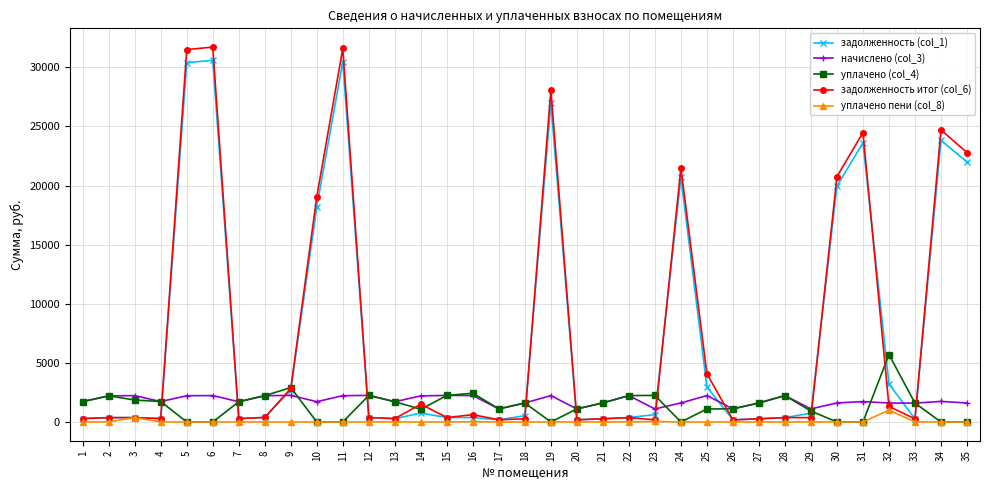

What is the value of the задолженность итог (col_6) point at the 22nd from the left?

371.6